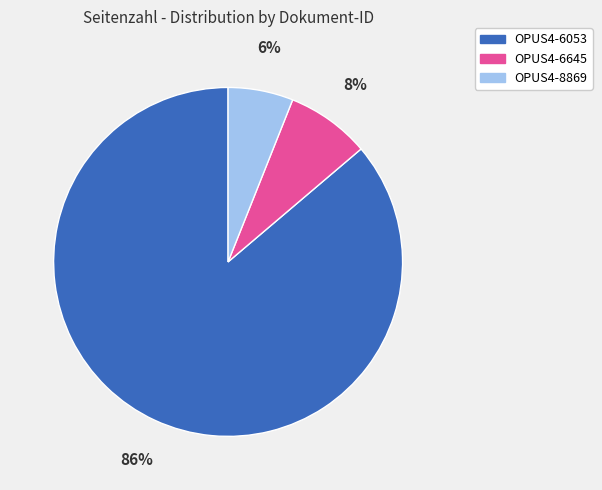

To the nearest percent, what is the average slice percentage?

33%